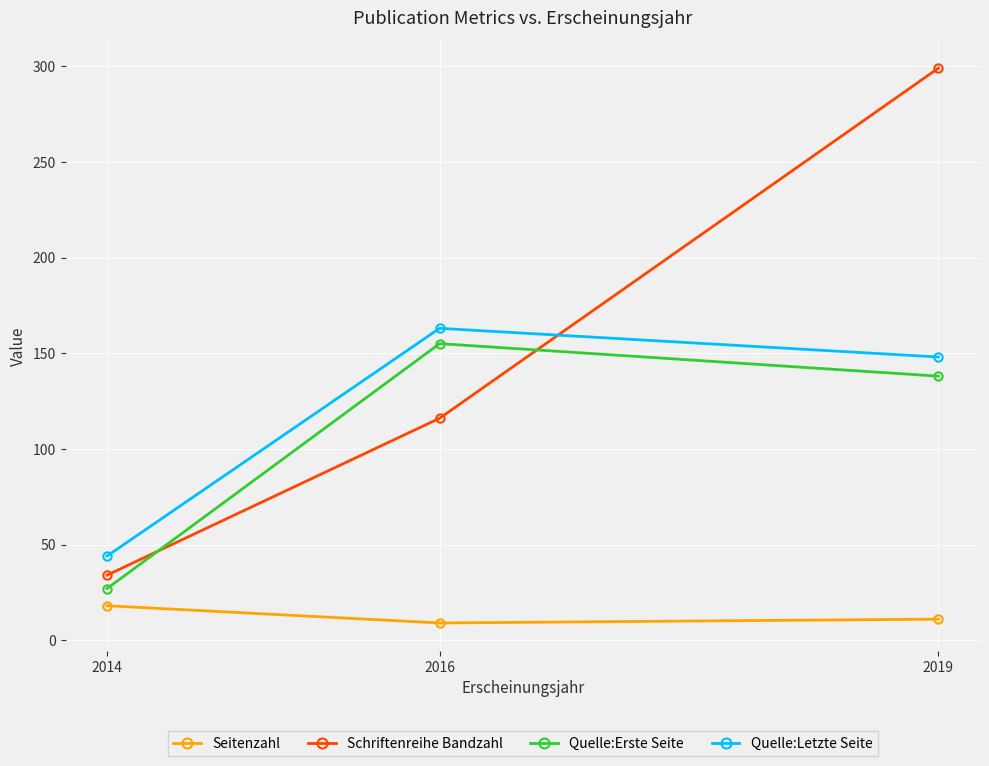

Reading left to right, what are all the values shown in this chart?

Seitenzahl: 2014=18	2016=9	2019=11
Schriftenreihe Bandzahl: 2014=34	2016=116	2019=299
Quelle:Erste Seite: 2014=27	2016=155	2019=138
Quelle:Letzte Seite: 2014=44	2016=163	2019=148